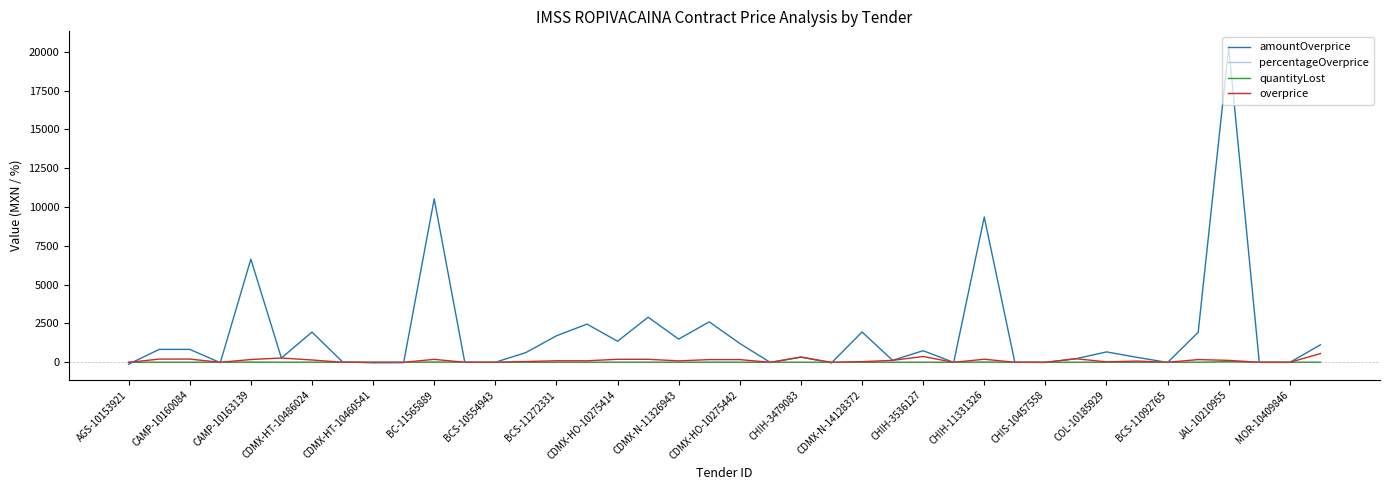

Which series has the largest total across all categories?

amountOverprice